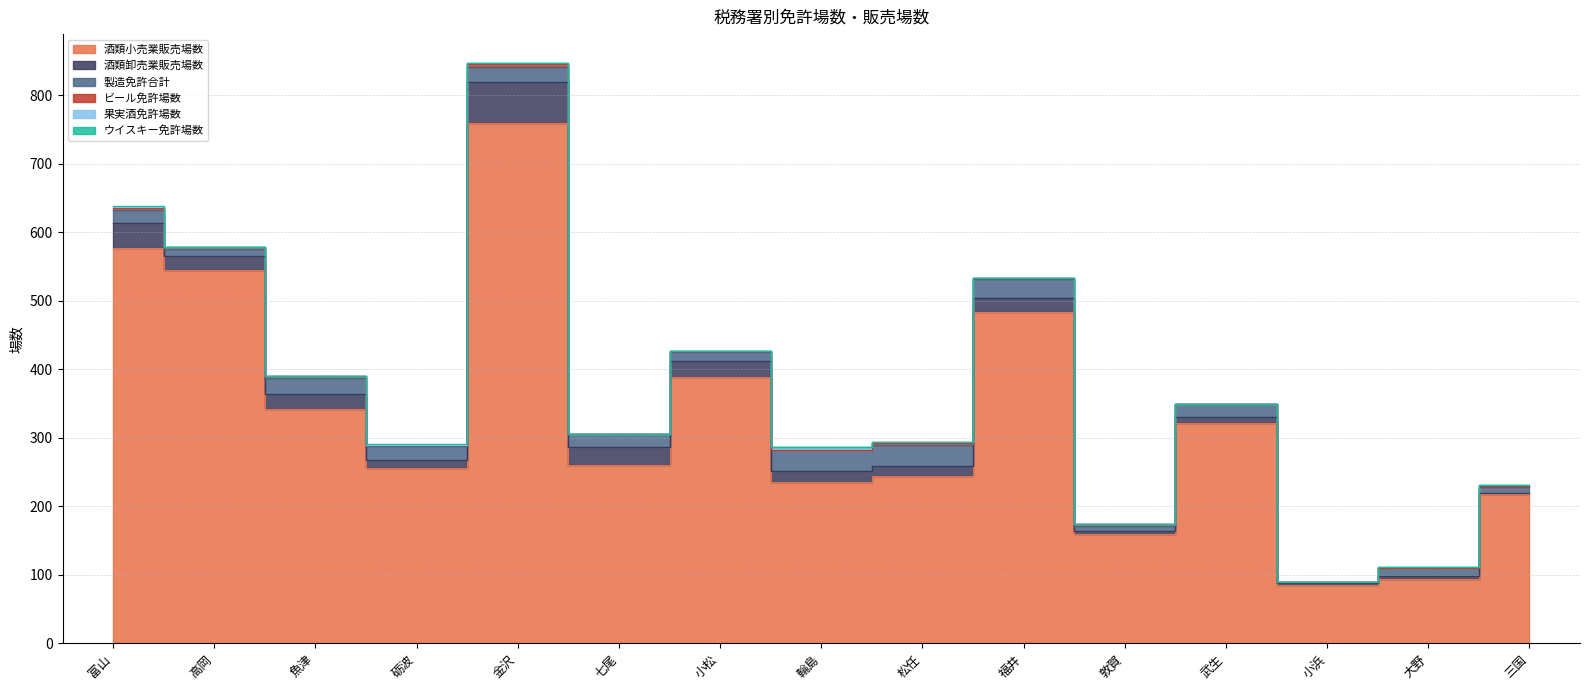

True or false: 酒類卸売業販売場数 has a value of 20 at 福井.

True